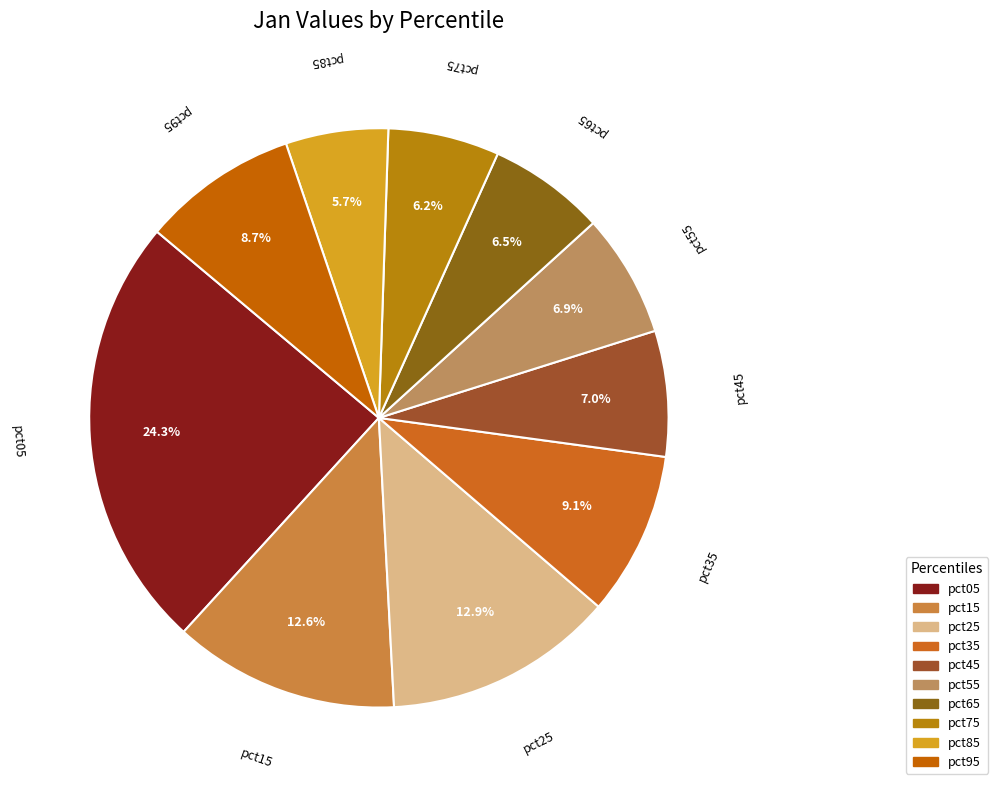

Is there a majority slice in this chart?

No